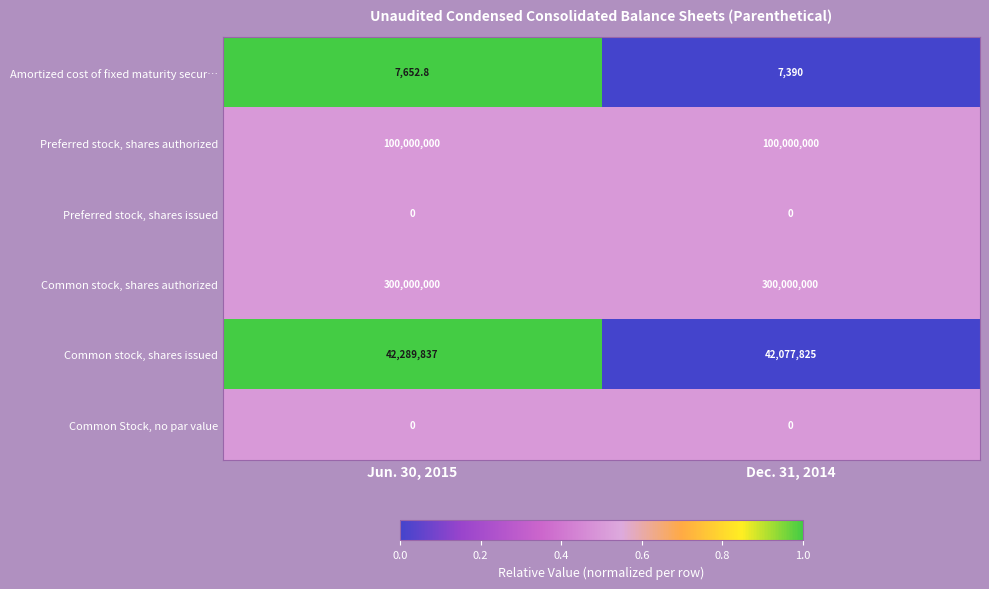

What is the maximum value shown in the chart?

300000000.0